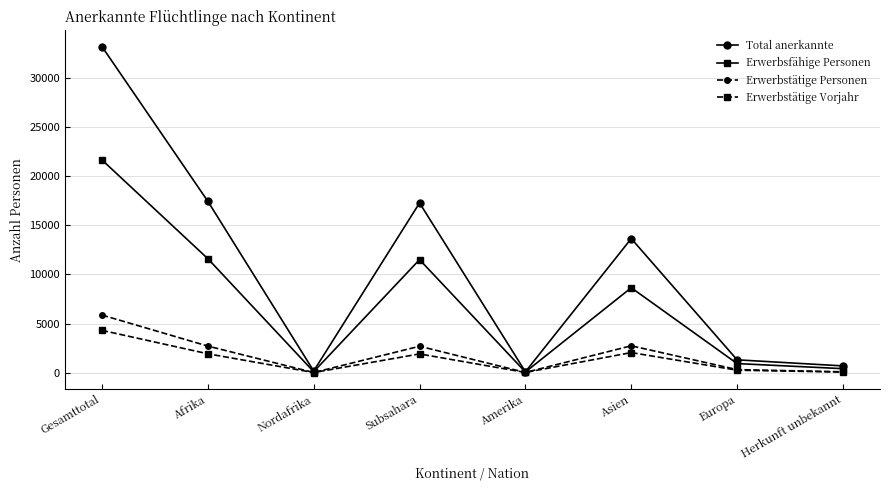

Where is Erwerbsfähige Personen nearest to the value 10860?

Subsahara